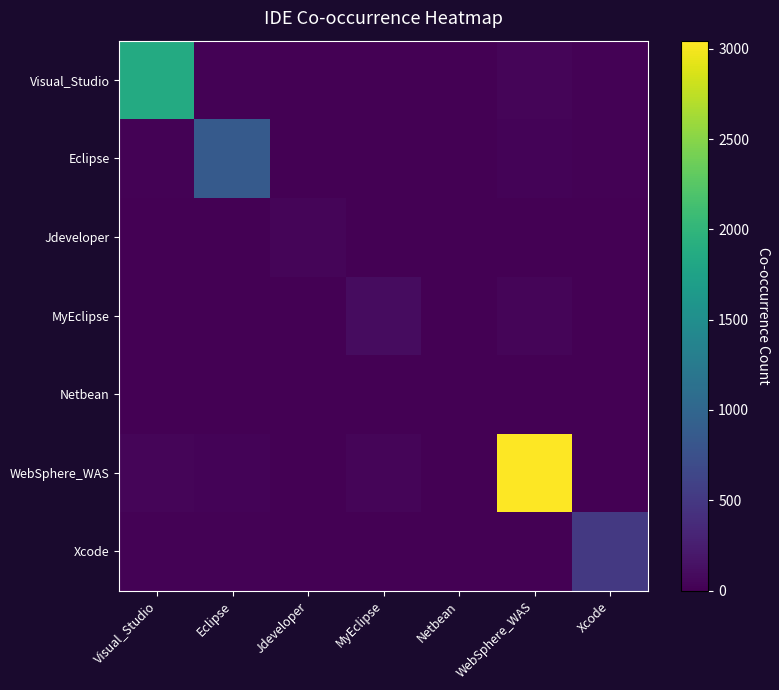

Reading right to left, what are all the values shown in this chart?

Visual_Studio: Xcode=16	WebSphere_WAS=41	Netbean=0	MyEclipse=0	Jdeveloper=1	Eclipse=18	Visual_Studio=1864
Eclipse: Xcode=19	WebSphere_WAS=31	Netbean=1	MyEclipse=0	Jdeveloper=3	Eclipse=859	Visual_Studio=18
Jdeveloper: Xcode=0	WebSphere_WAS=1	Netbean=0	MyEclipse=0	Jdeveloper=46	Eclipse=3	Visual_Studio=1
MyEclipse: Xcode=0	WebSphere_WAS=45	Netbean=0	MyEclipse=100	Jdeveloper=0	Eclipse=0	Visual_Studio=0
Netbean: Xcode=0	WebSphere_WAS=0	Netbean=2	MyEclipse=0	Jdeveloper=0	Eclipse=1	Visual_Studio=0
WebSphere_WAS: Xcode=0	WebSphere_WAS=3045	Netbean=0	MyEclipse=45	Jdeveloper=1	Eclipse=31	Visual_Studio=41
Xcode: Xcode=501	WebSphere_WAS=0	Netbean=0	MyEclipse=0	Jdeveloper=0	Eclipse=19	Visual_Studio=16